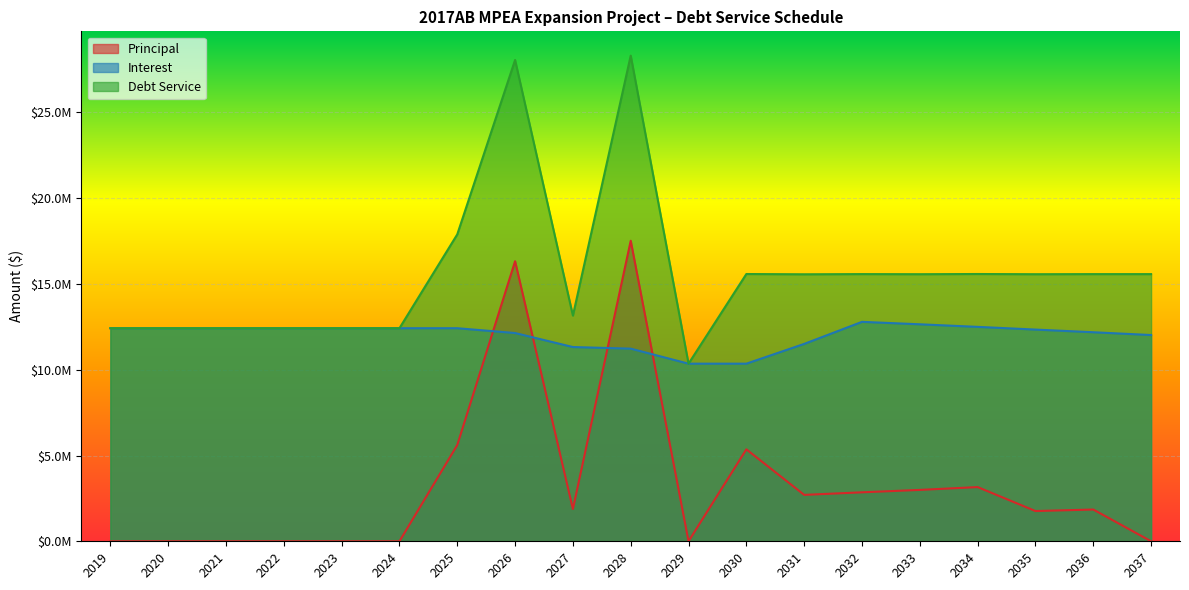

The Principal series shows 0.0 at 2022. True or false?

True